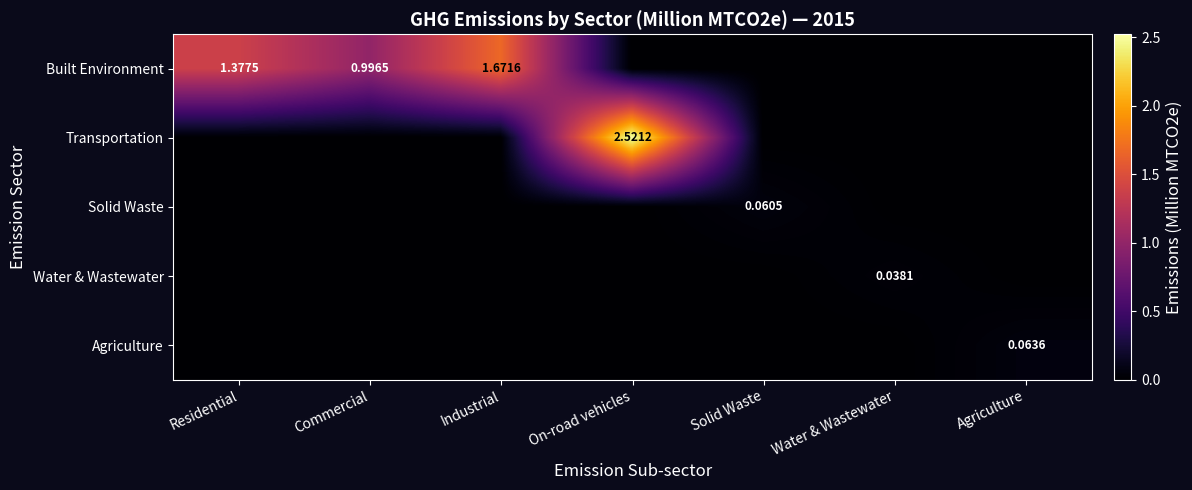

The value of Agriculture at Residential is -0.0. True or false?

False